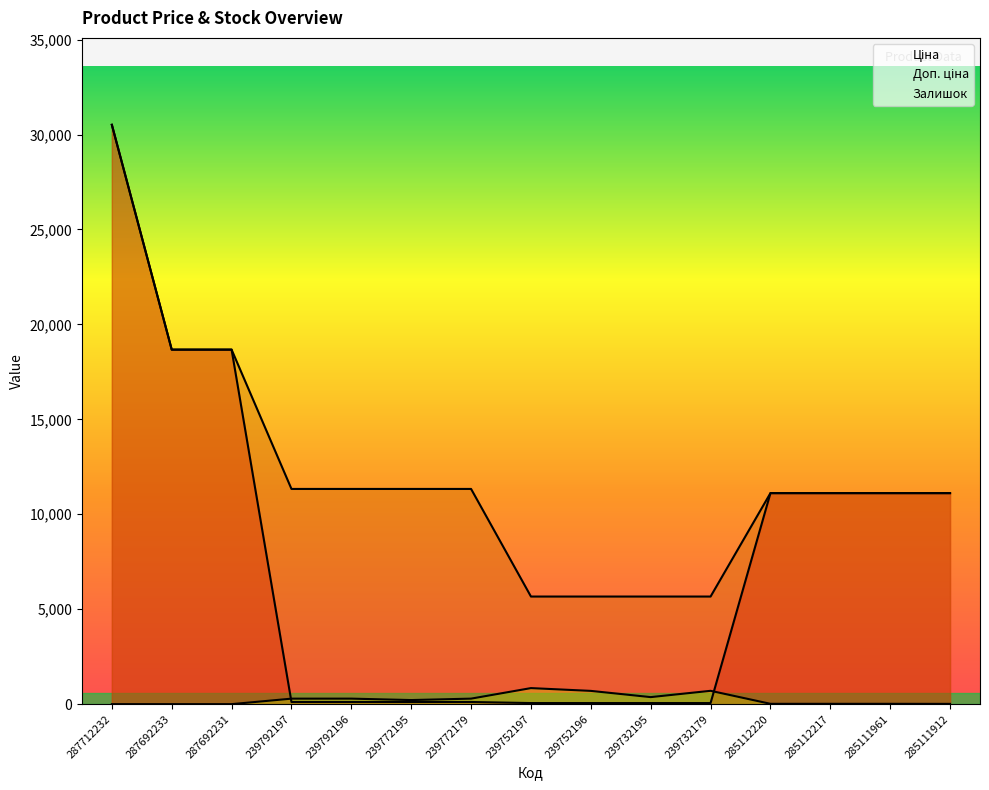

True or false: Доп. ціна and Залишок intersect in this chart.

False